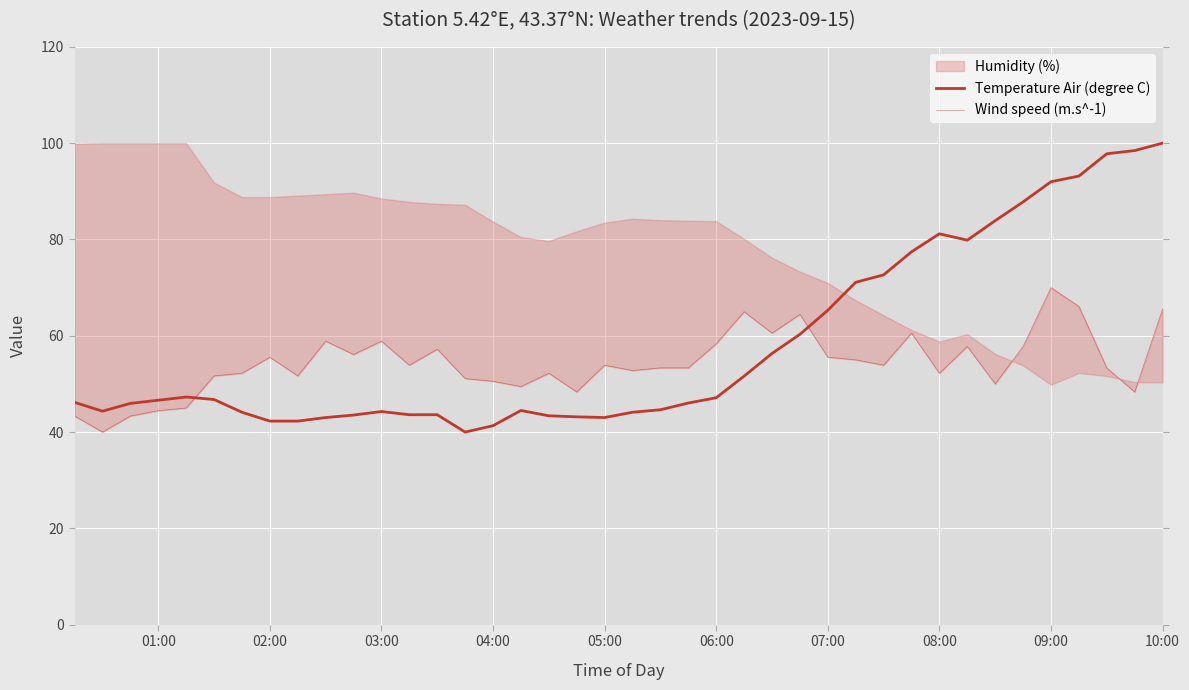

True or false: Wind speed (m.s^-1) and Temperature Air (degree C) cross at least once.

True